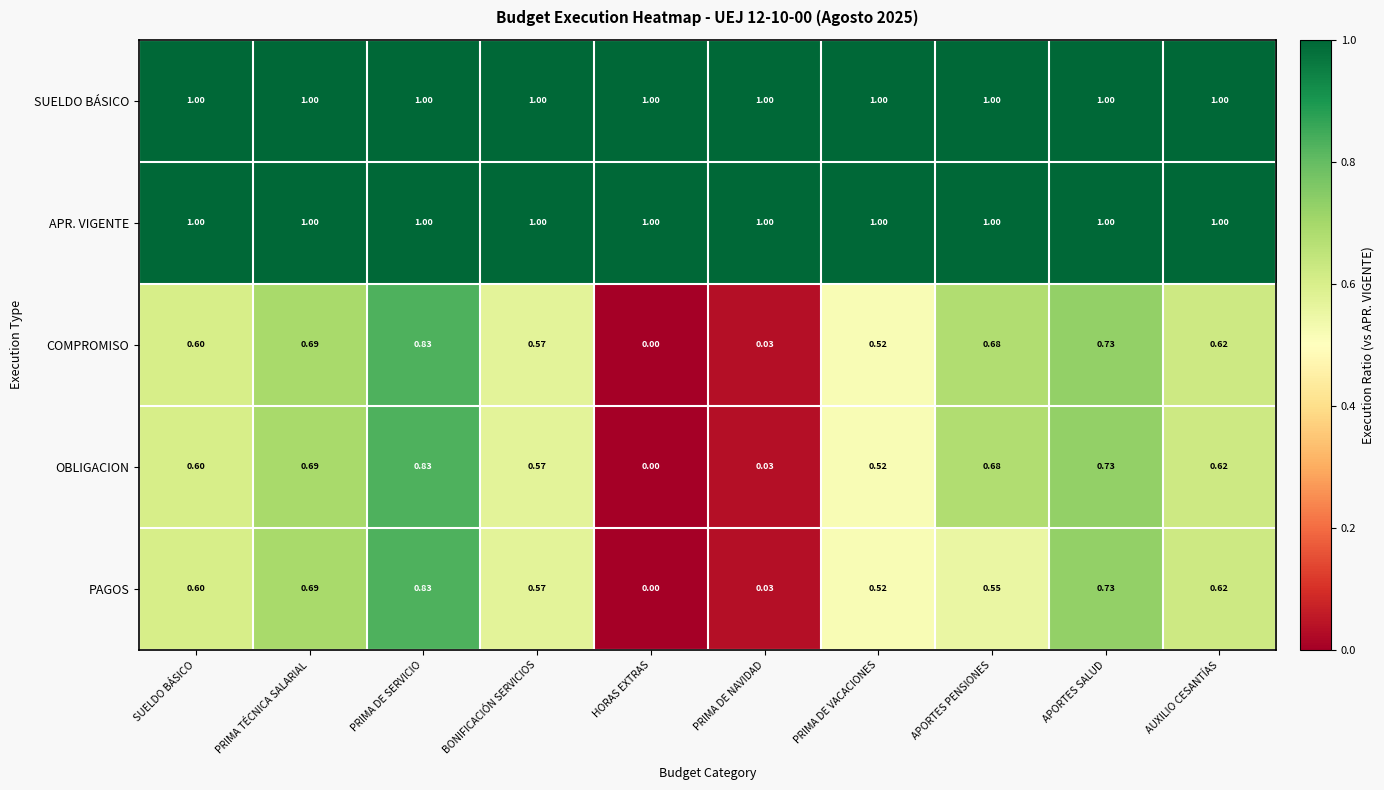

At which category is the sum across all series the highest?

PRIMA DE SERVICIO